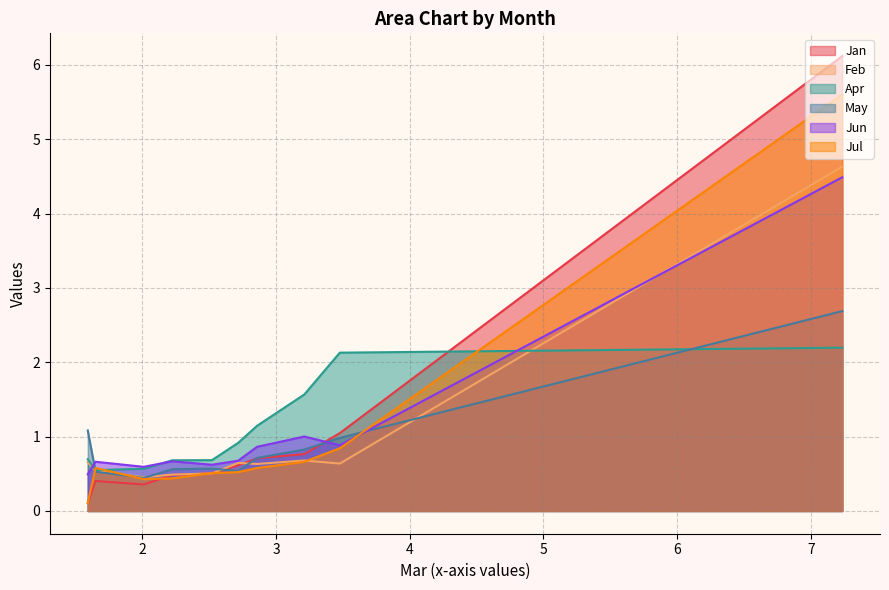

How many lines are shown in the chart?

6